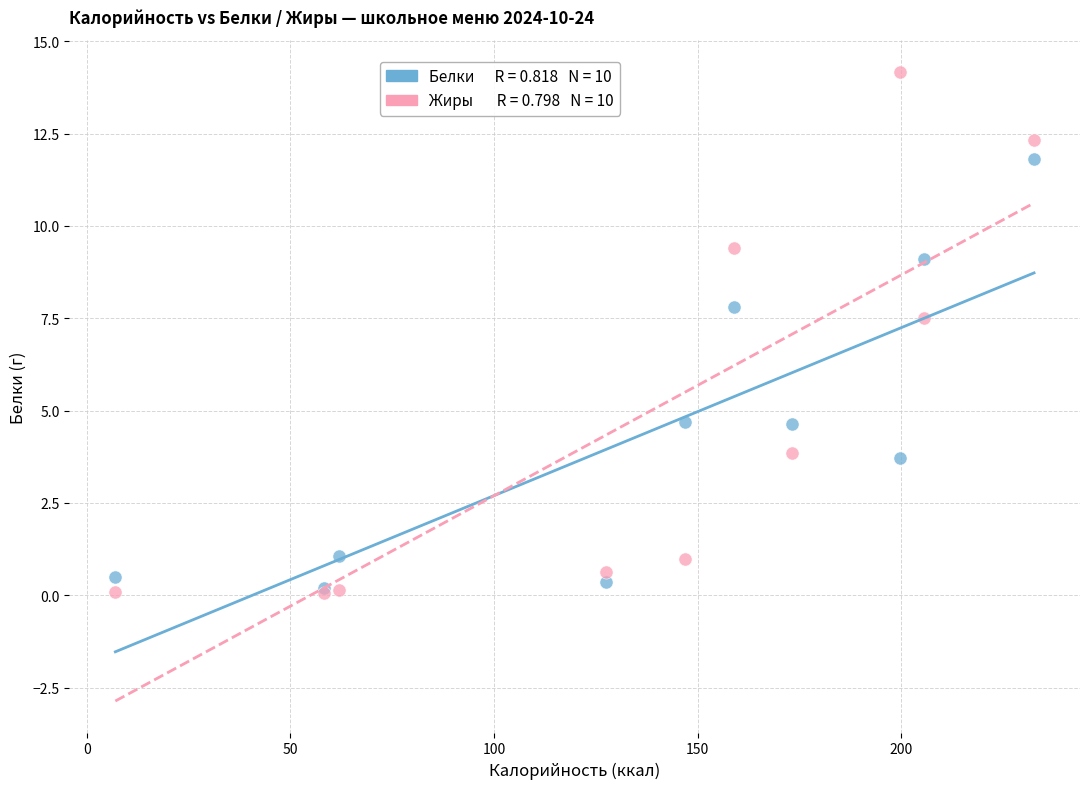

Across all series, what Y value is closest to 7?

7.5